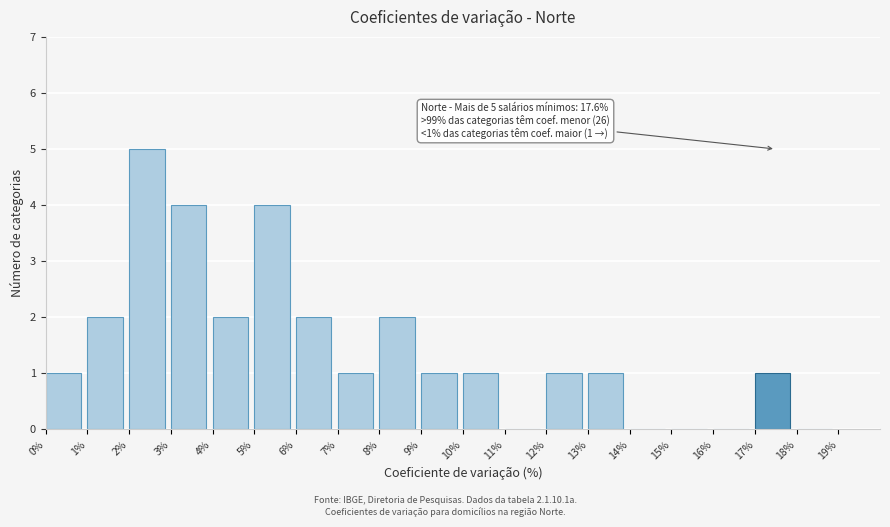

Which range on the x-axis has the tallest bar?

2% to 3%